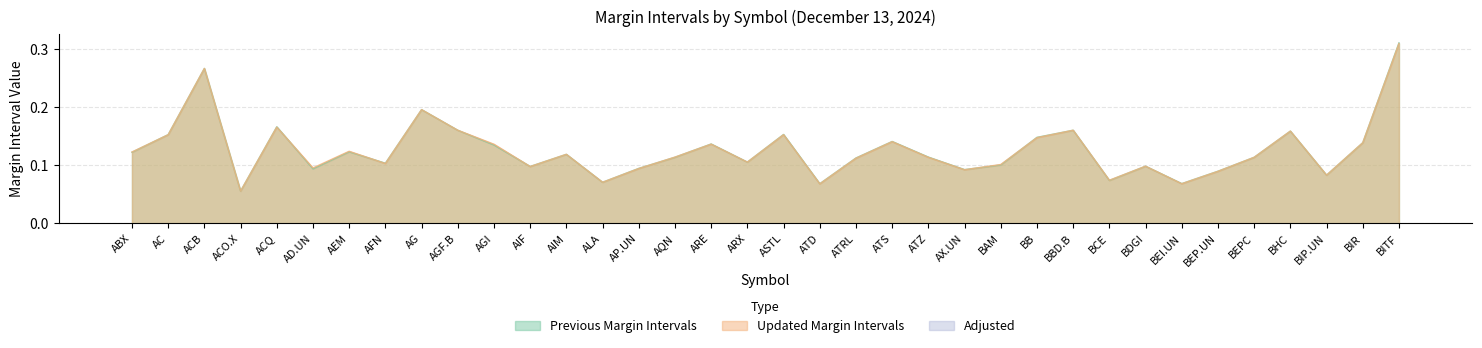

The Updated Margin Intervals series shows 0.1 at BAM. True or false?

False